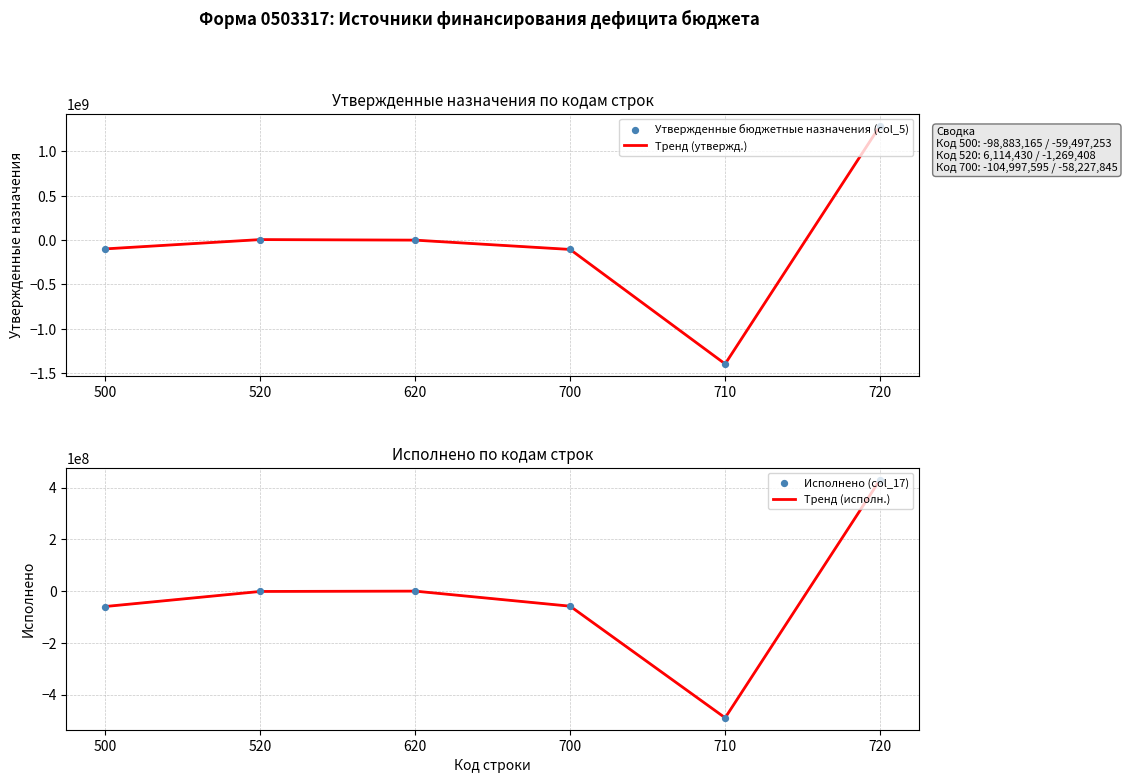

Which series has the largest total across all categories?

Тренд (исполн.)